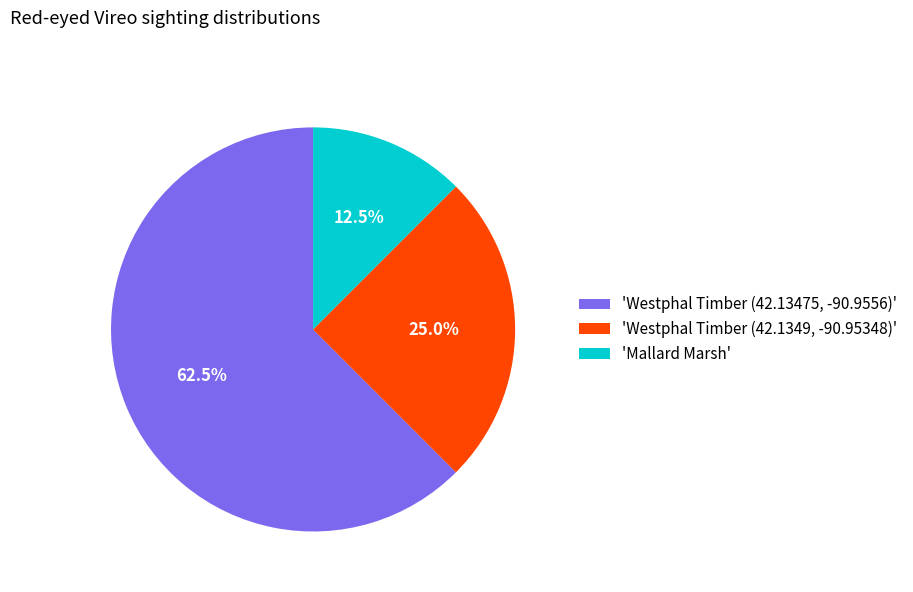

What is the smallest slice in the pie chart?

'Mallard Marsh'